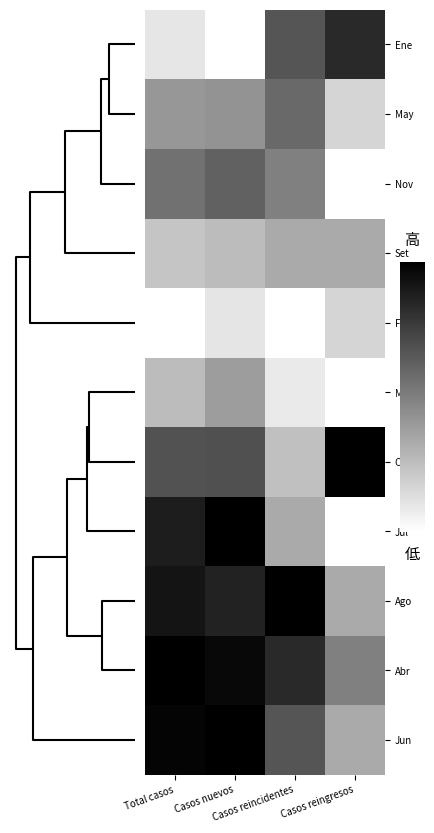

Which category has the highest value across all series?

Total casos